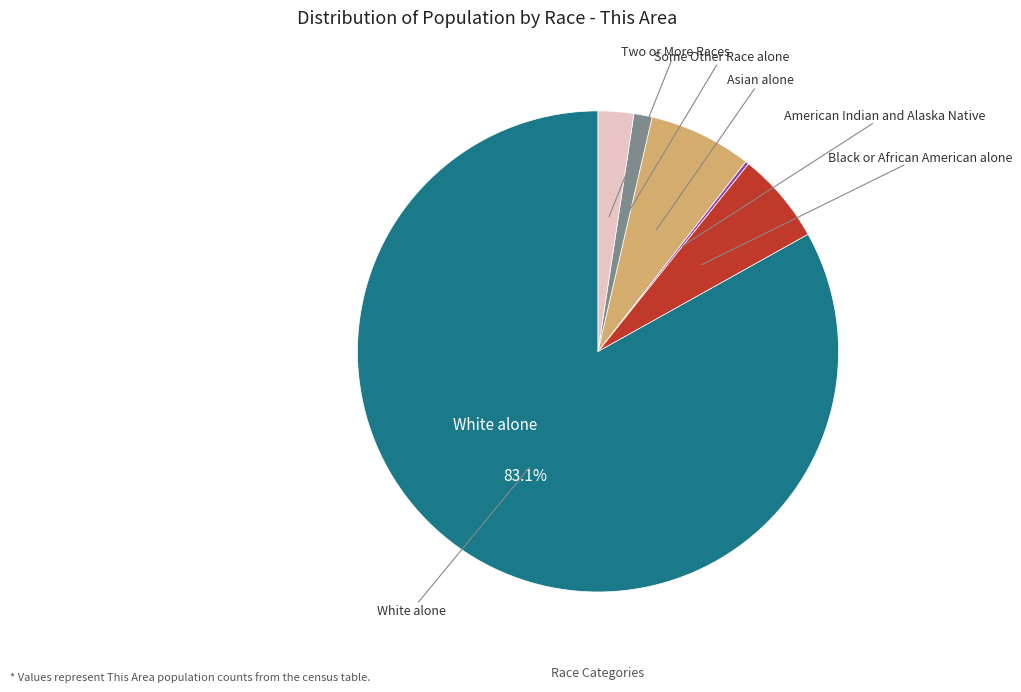

Does any single category account for the majority?

Yes